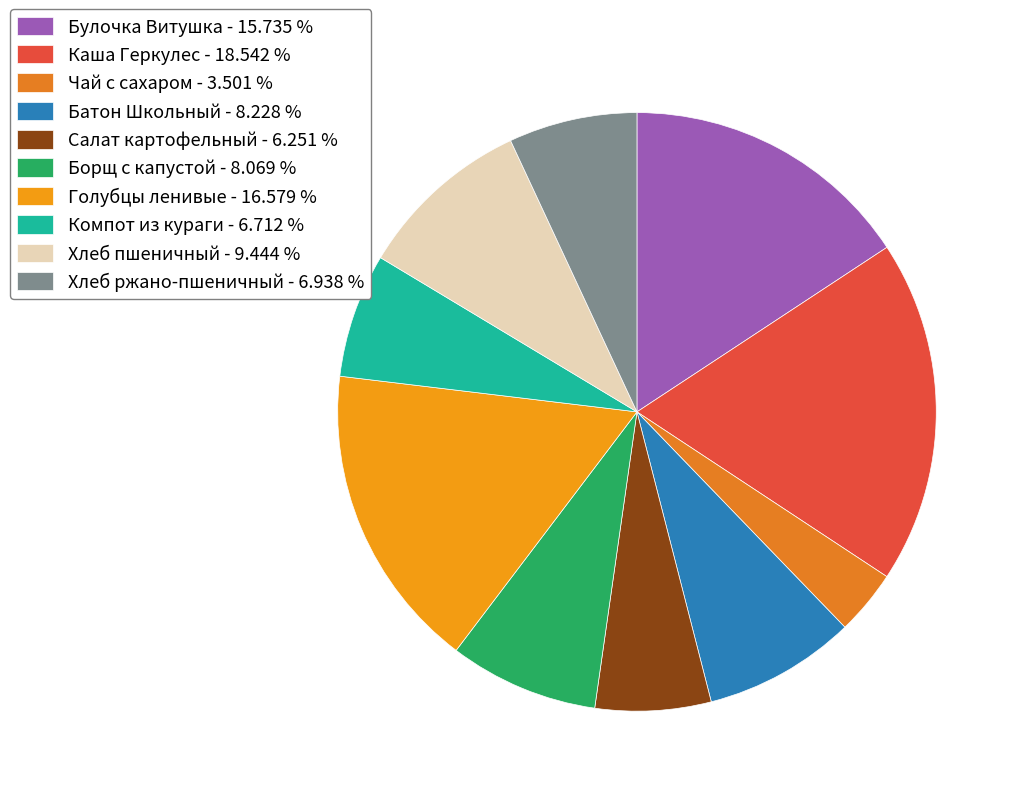

How many slices are in this pie chart?

10